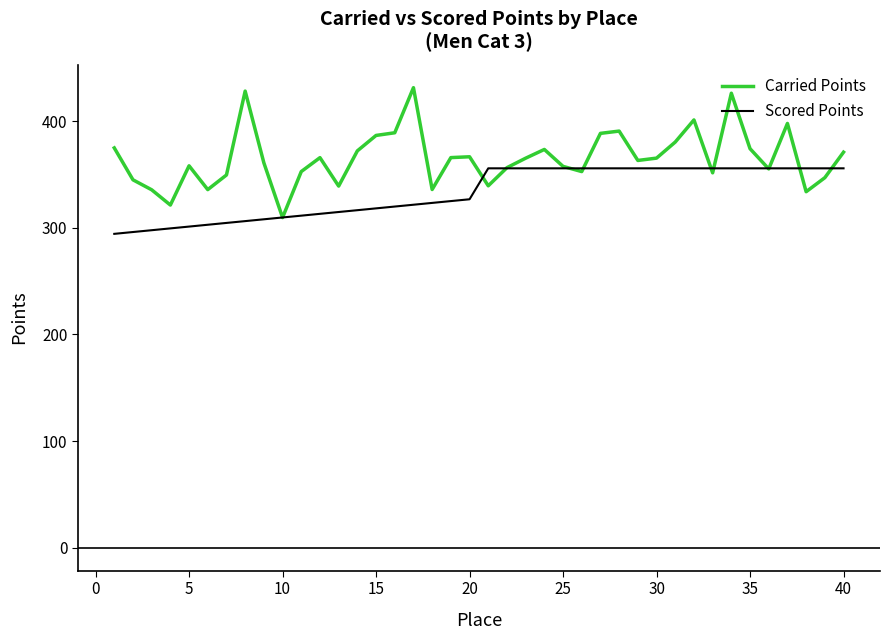

How many values in the Scored Points series exceed 355?

20